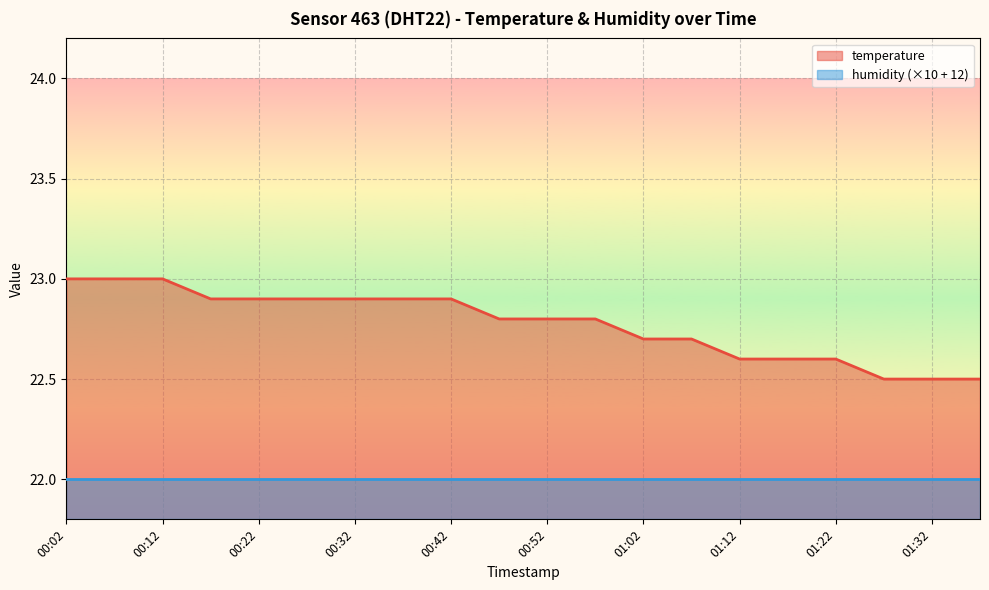

What is the value of the 17th point from the left?

22.6